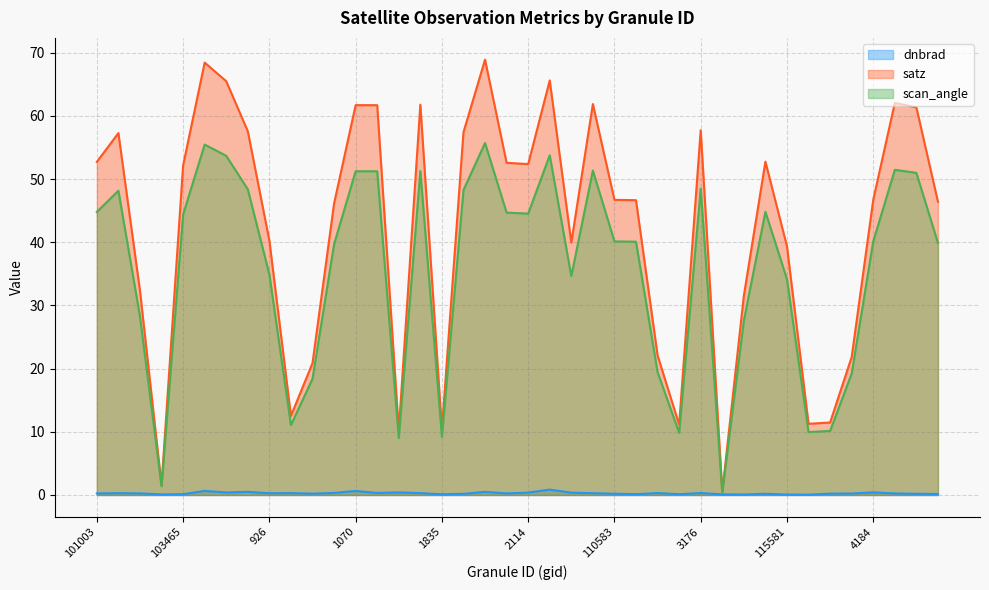

The satz series shows 20.0 at 1700. True or false?

False